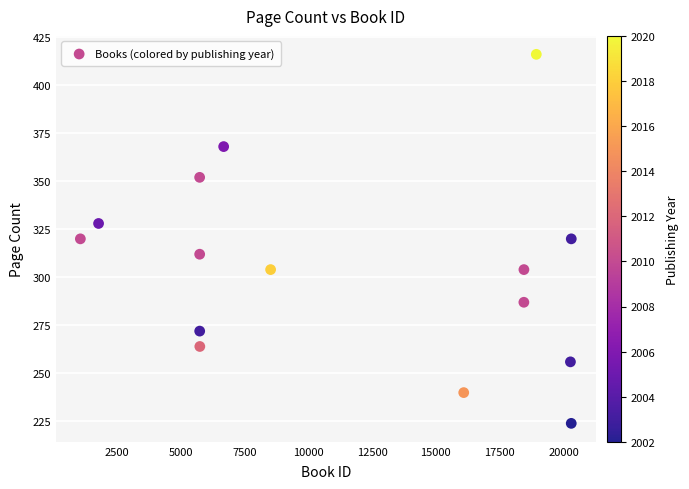

What is the range of Y values (max minus min)?

192